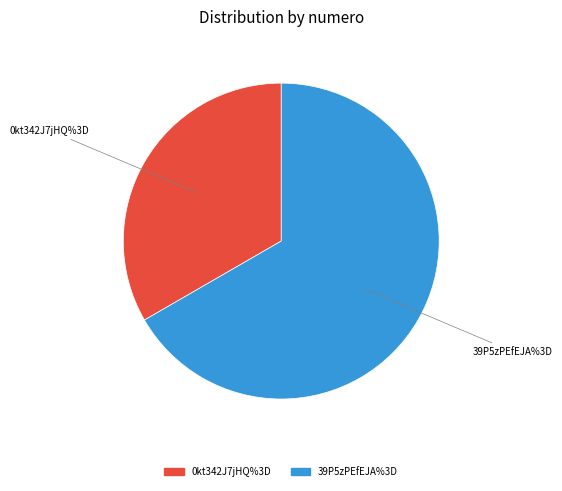

What is the ratio of the value at 0kt342J7jHQ%3D to the value at 39P5zPEfEJA%3D?

0.5